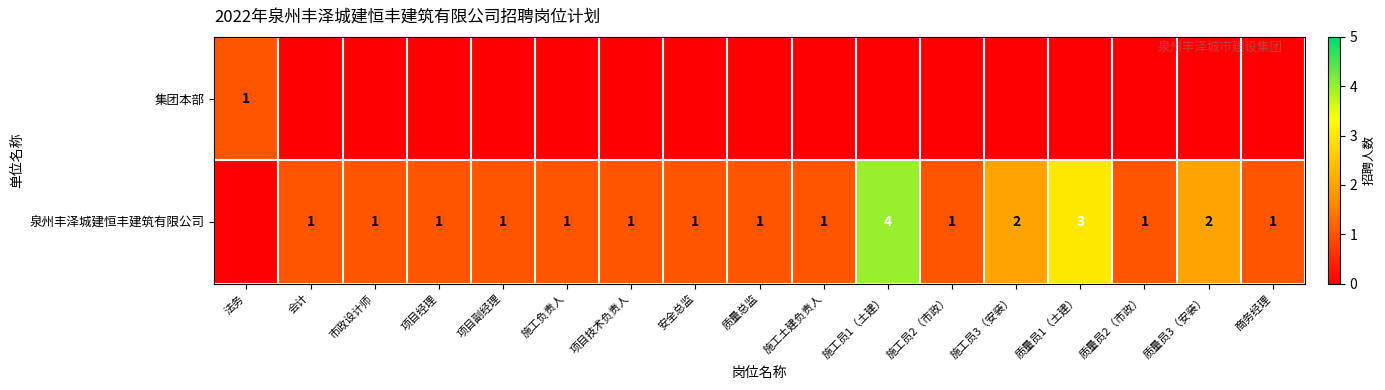

How many data points does each series have?

17